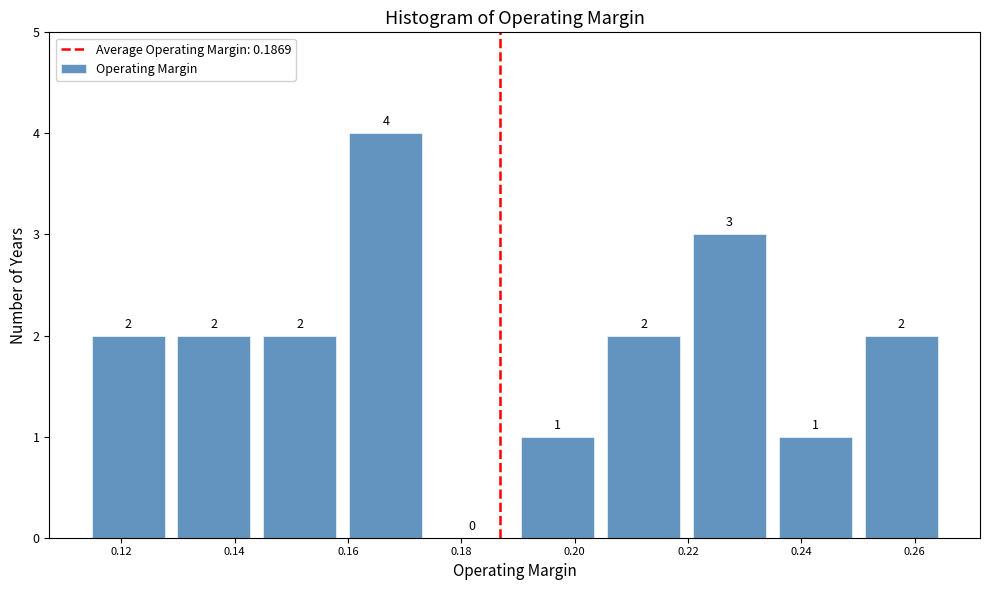

Over which range of the x-axis is the bar tallest?

0.160 to 0.174